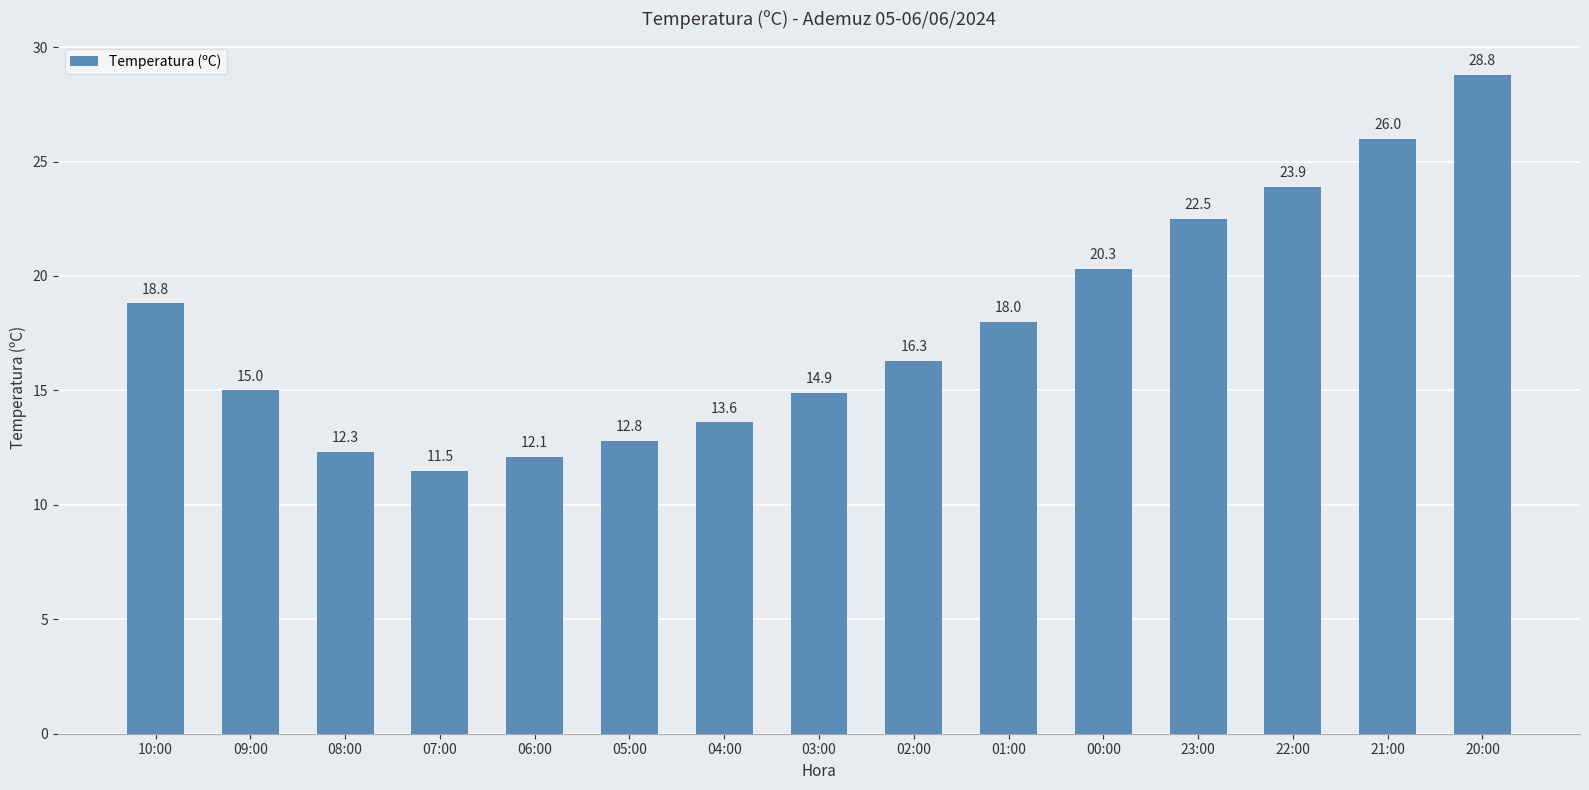

What is the change in value from 06:00 to 21:00?

+13.9